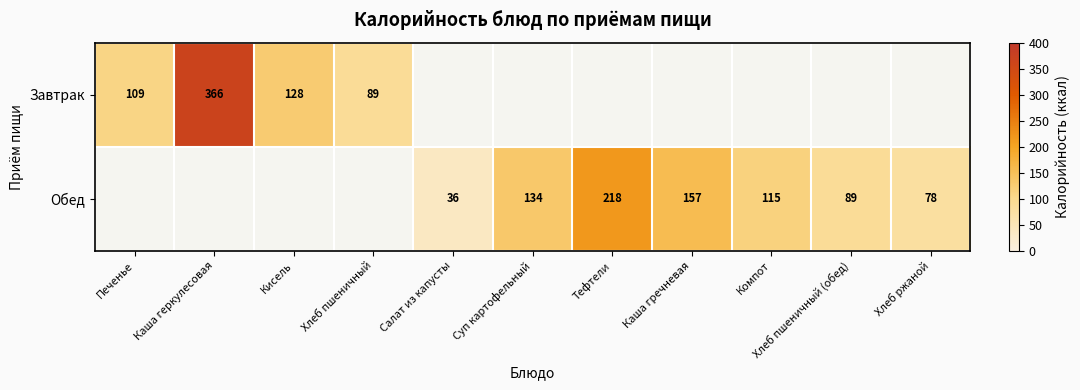

True or false: Обед has a value of 42 at Хлеб ржаной.

False